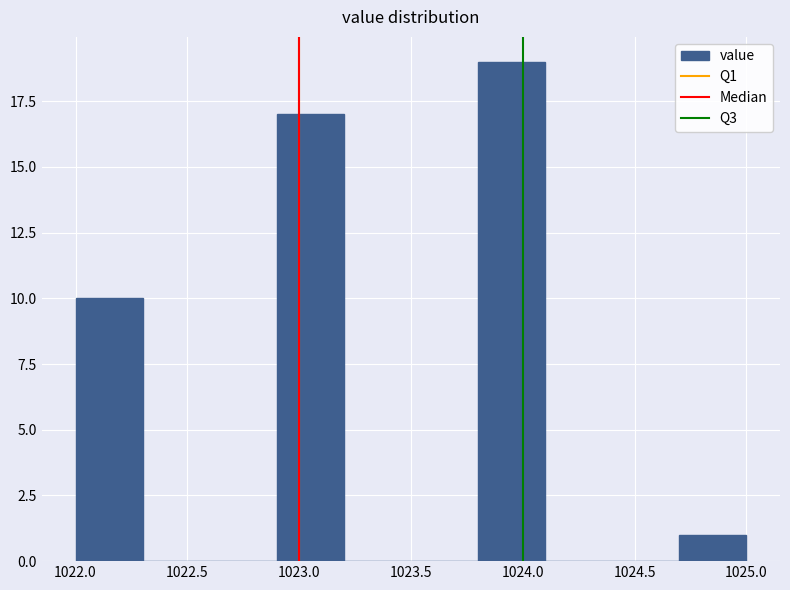

Reading left to right, transcribe this chart: for each bar, give the range it covers on the x-axis and its height. The values are not printed on the chart, so give them approximately, as read against the axis.

1022.0 to 1022.3: 10
1022.3 to 1022.6: 0
1022.6 to 1022.9: 0
1022.9 to 1023.2: 17
1023.2 to 1023.5: 0
1023.5 to 1023.8: 0
1023.8 to 1024.1: 19
1024.1 to 1024.4: 0
1024.4 to 1024.7: 0
1024.7 to 1025.0: 1